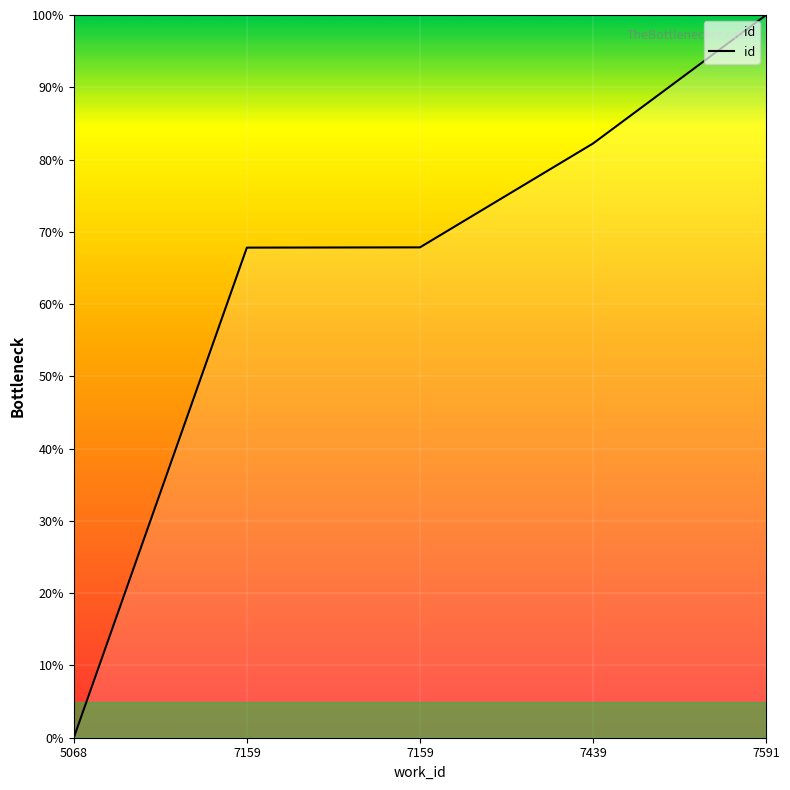

How many values are below 67?

1